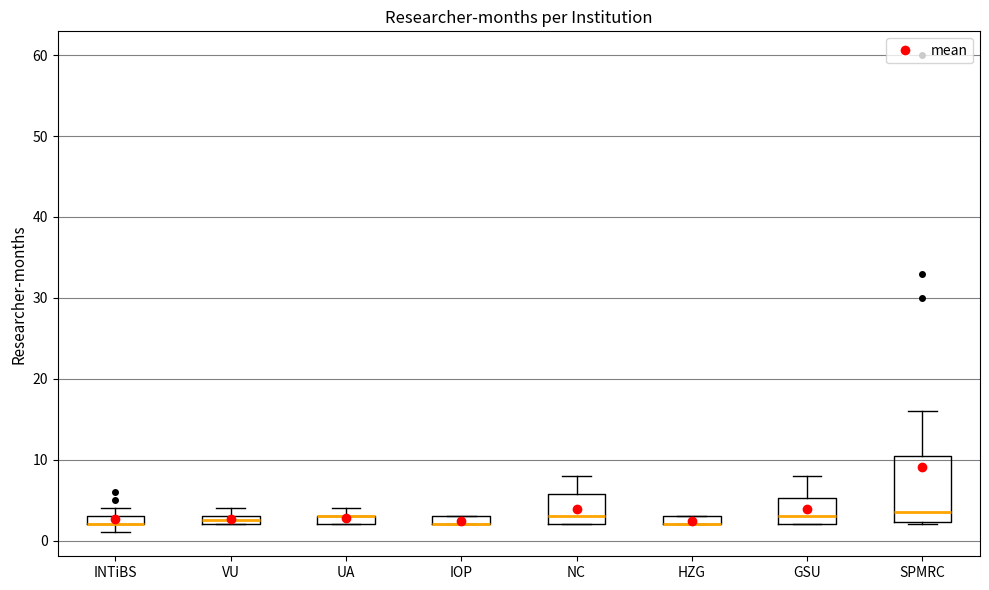

Where does the median line of the box for GSU sit on the y-axis? The values are not printed on the chart, so give them approximately, as read against the axis.

3